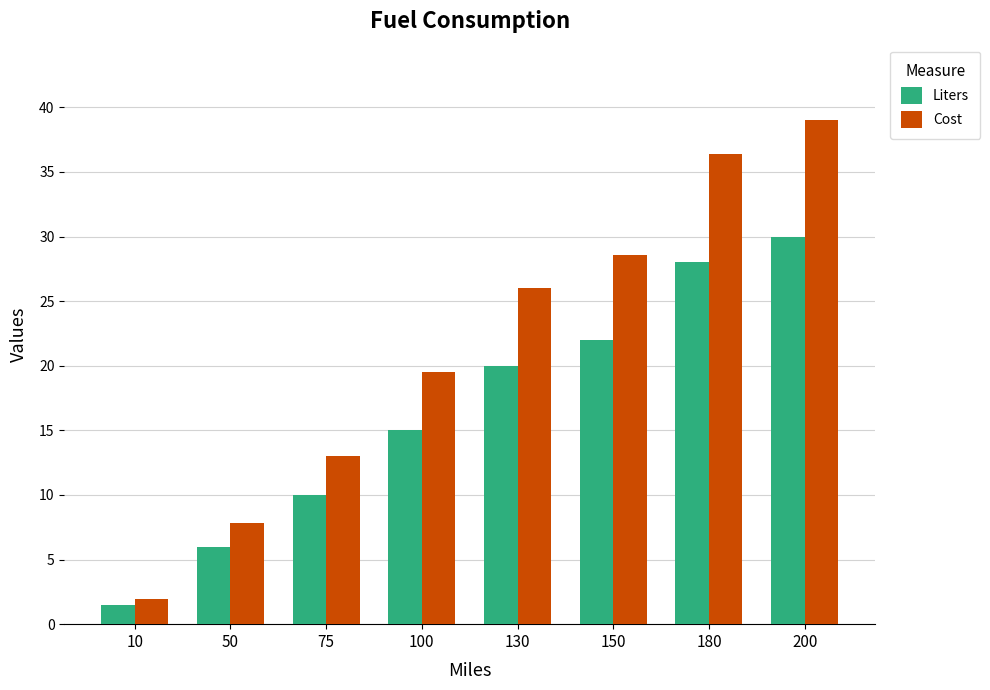

Is the value of Liters at 10 greater than the value of Cost at 130?

No